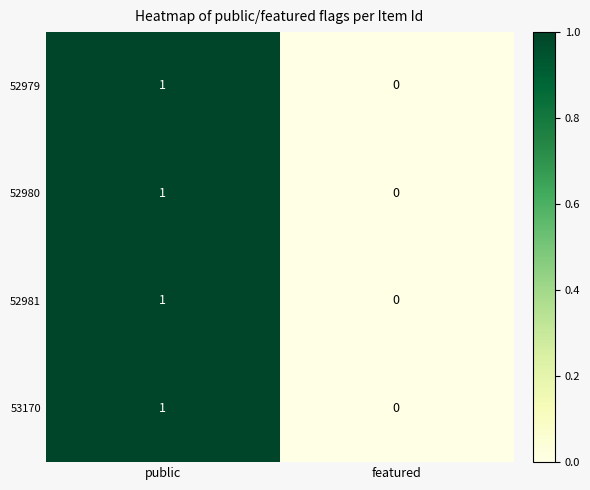

Which category has the lowest value across all series?

featured